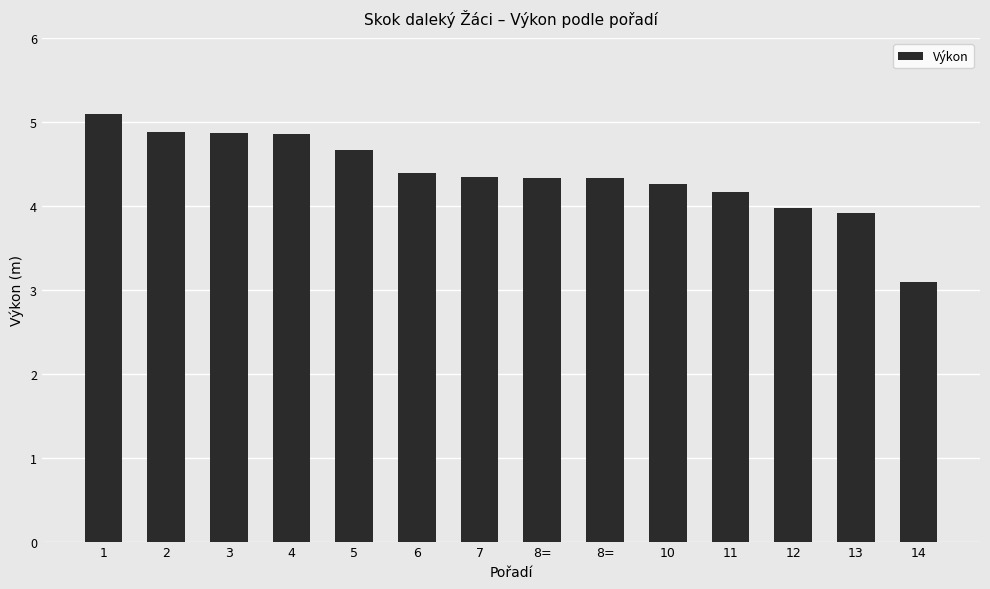

At which category does the chart reach its minimum across all series?

14